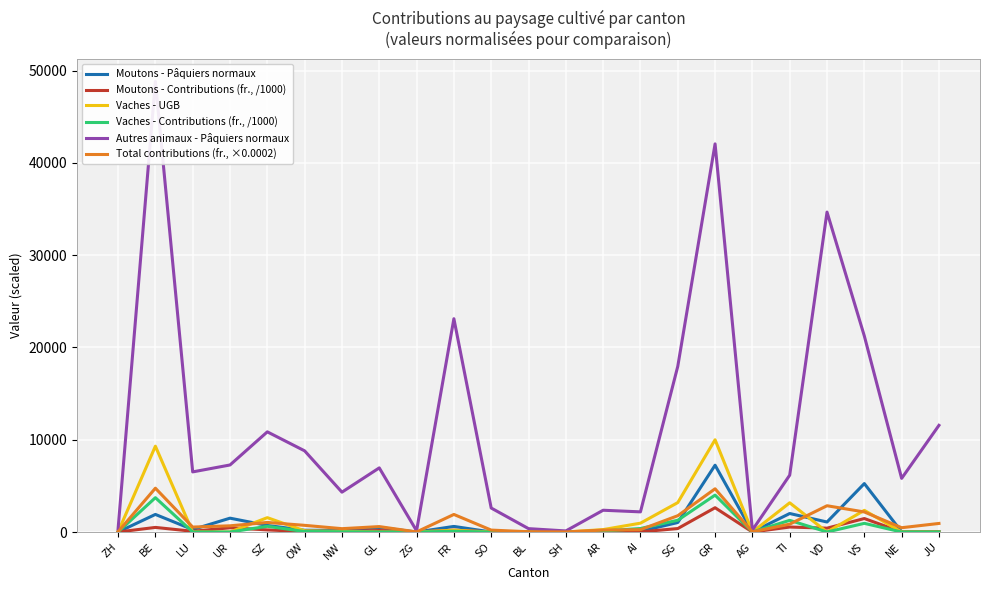

How many series are shown in this chart?

6